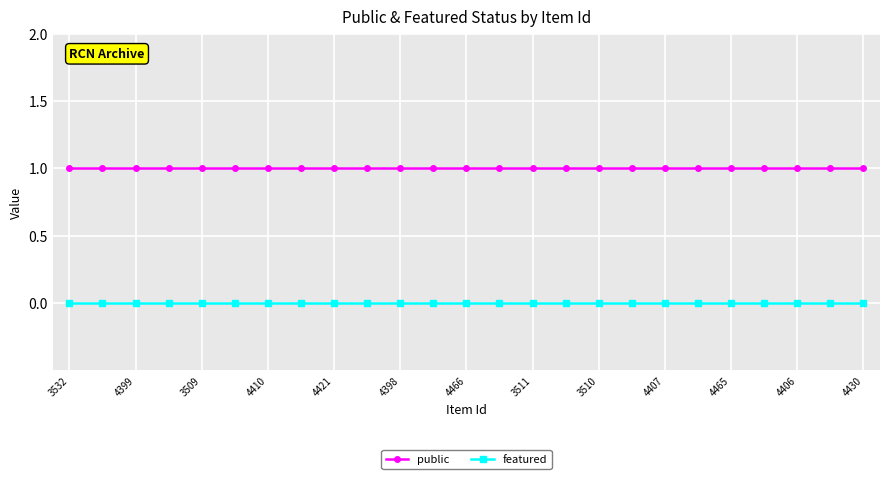

Reading right to left, transcribe all the data shown in this chart.

public: 1	1	1	1	1	1	1	1	1	1	1	1	1	1	1	1	1	1	1	1	1	1	1	1	1
featured: 0	0	0	0	0	0	0	0	0	0	0	0	0	0	0	0	0	0	0	0	0	0	0	0	0